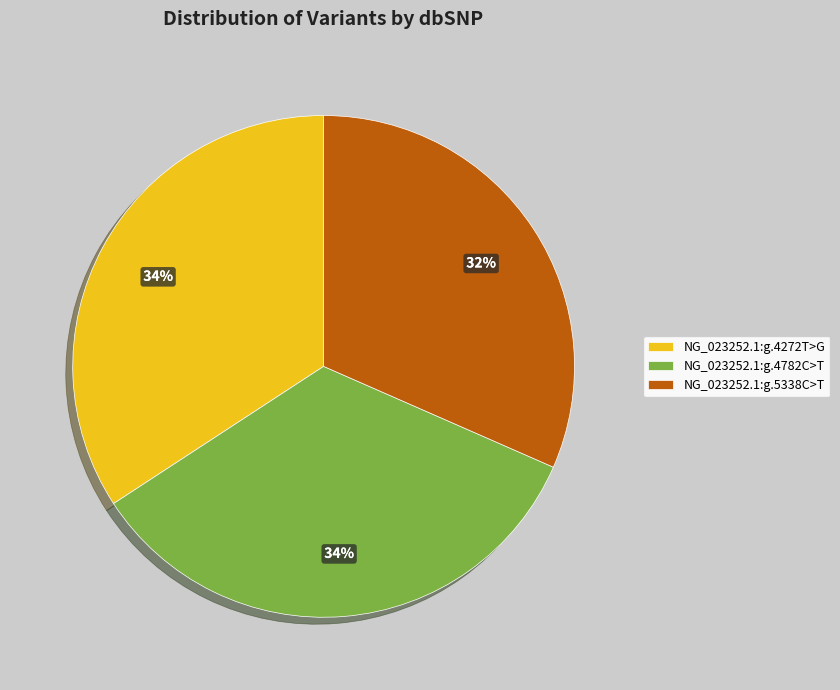

To the nearest percent, what is the combined percentage of NG_023252.1:g.4272T>G and NG_023252.1:g.5338C>T?

66%